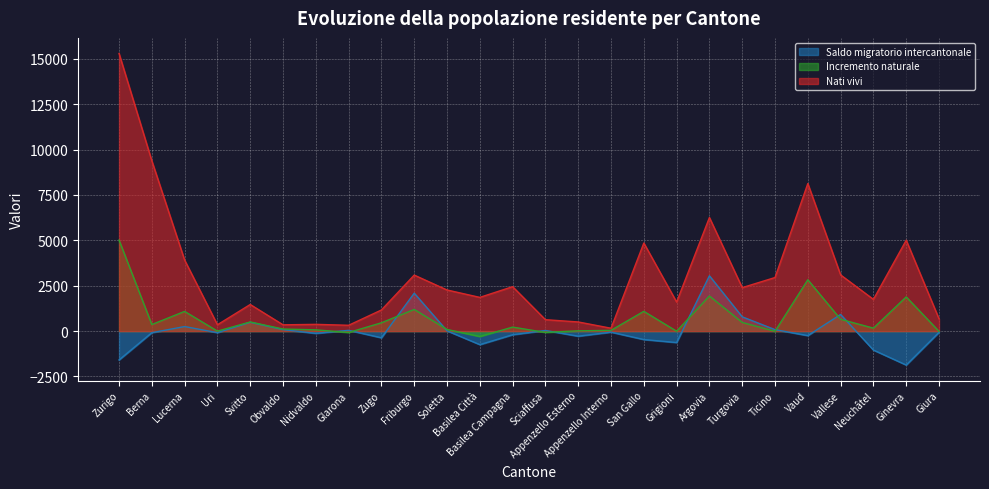

True or false: Incremento naturale and Saldo migratorio intercantonale cross at least once.

True